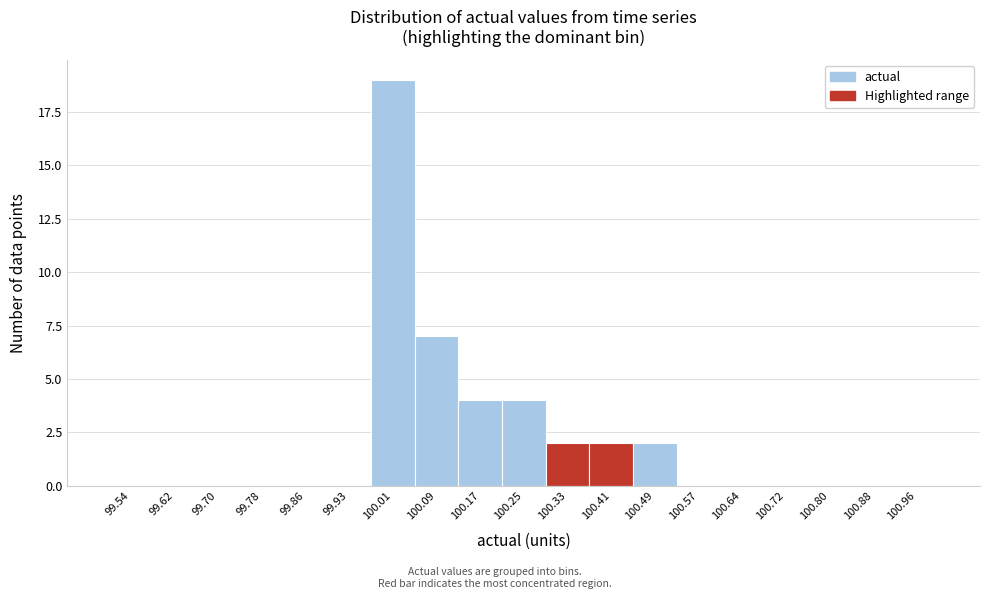

Which range on the x-axis has the tallest bar?

99.97 to 100.05